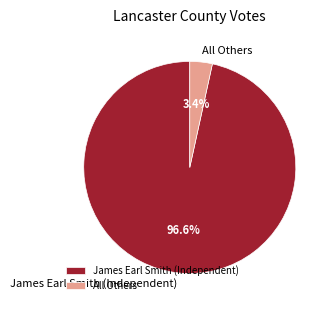

What percentage is the All Others slice, to the nearest percent?

3%